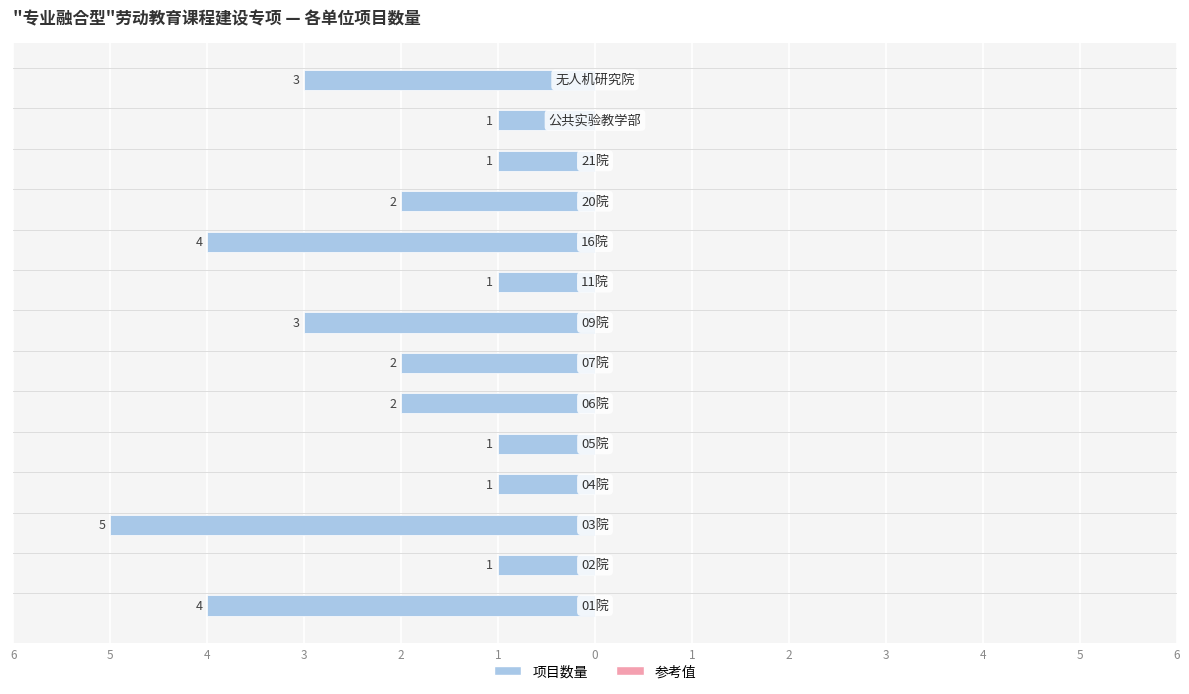

Are the bars horizontal?

Yes